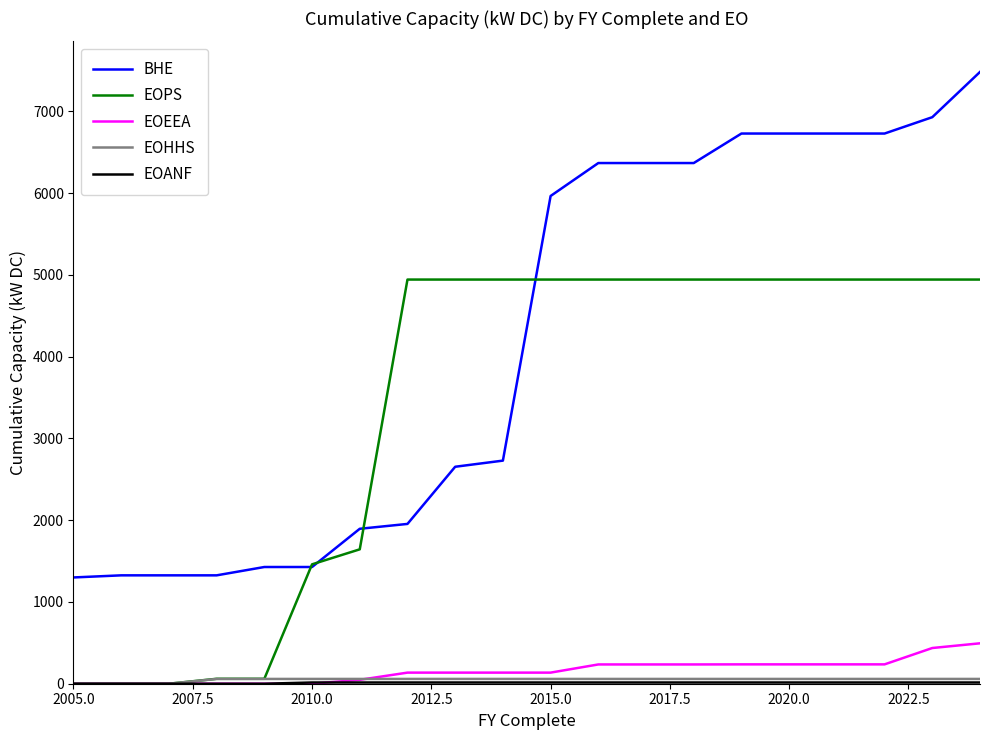

What is the greatest value displayed?

7483.6